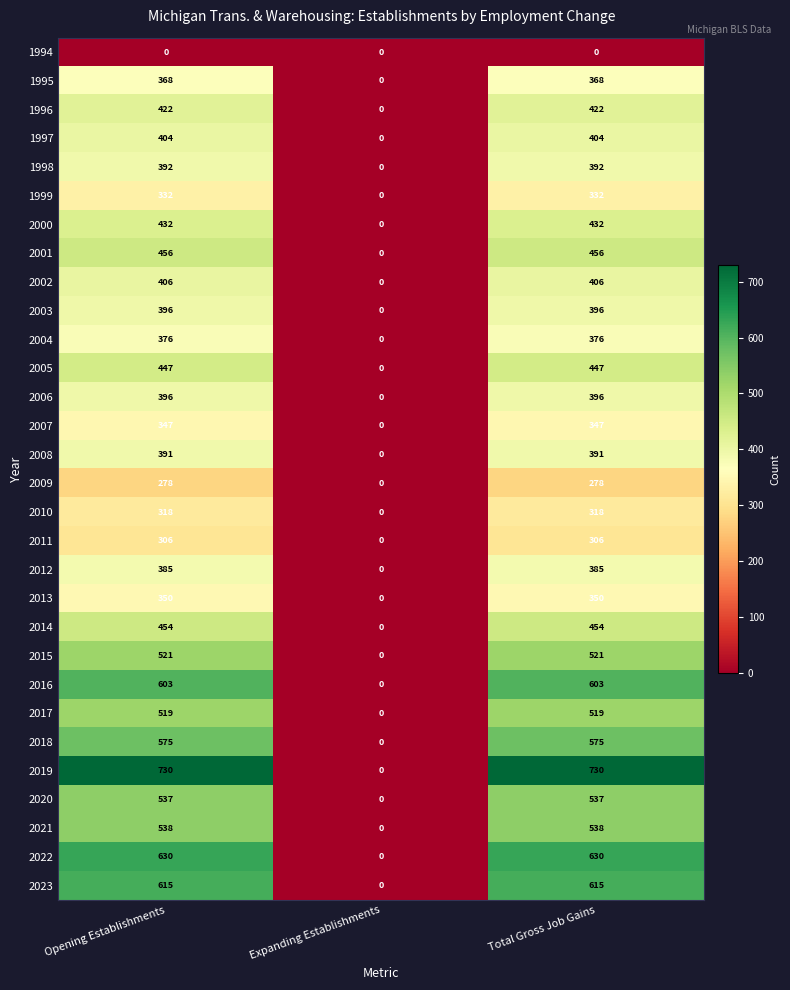

What is the difference between the highest and lowest values at Opening Establishments?

730